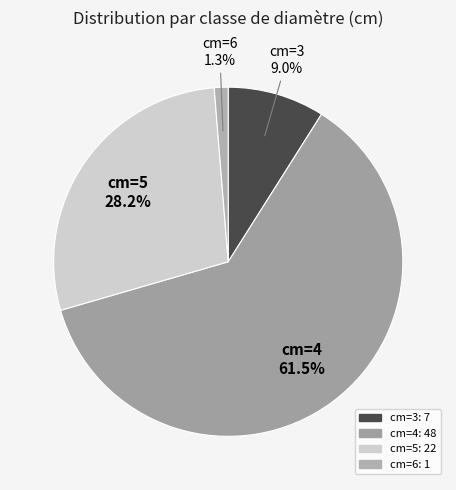

What is the largest slice in the pie chart?

cm=4